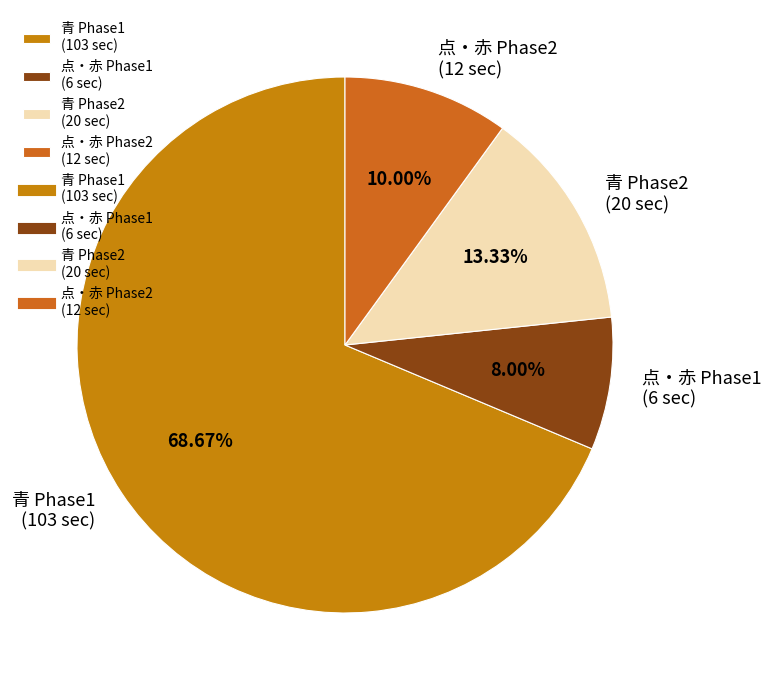

How many slices are in this pie chart?

4